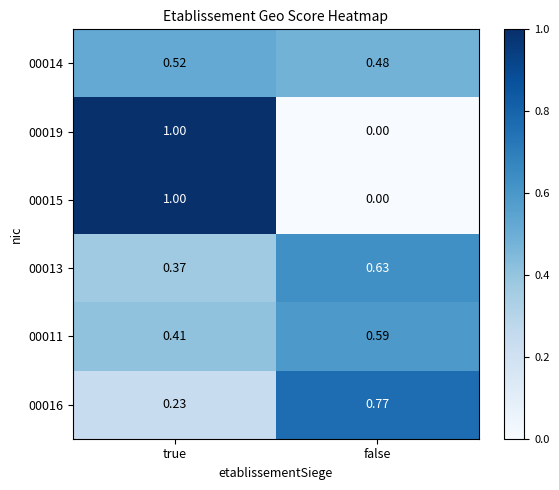

Where is 00016 nearest to the value 0?

true